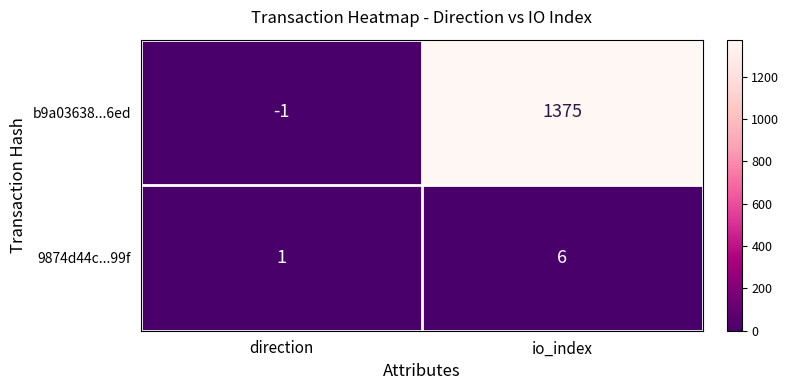

What is the difference between the highest and lowest values at io_index?

1369